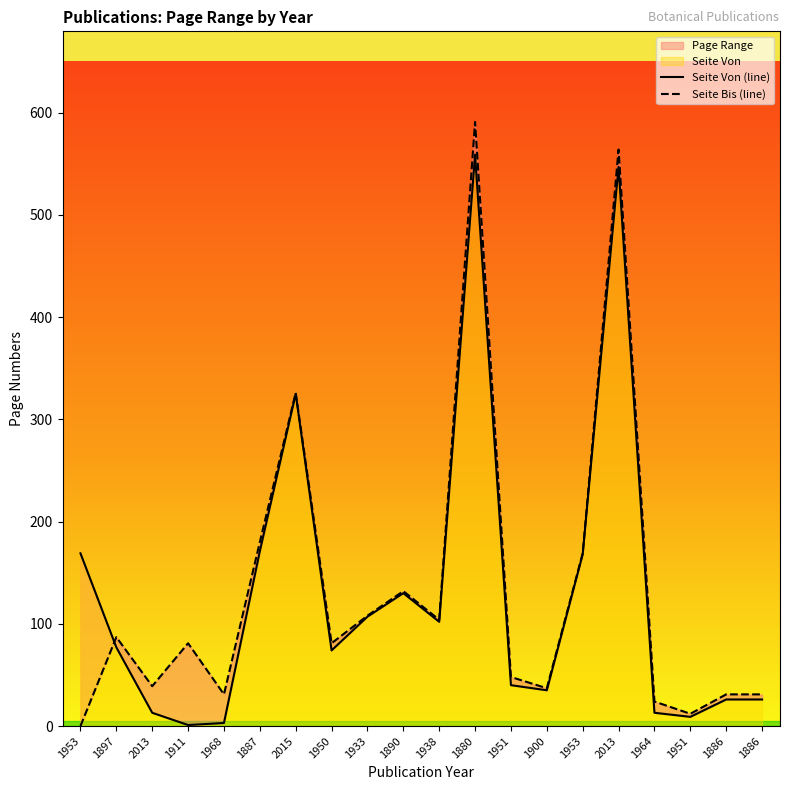

Reading right to left, transcribe all the data shown in this chart.

Seite Von (line): 26	26	9	13	547	168	35	40	559	102	130	107	74	325	171	3	1	13	77	169
Seite Bis (line): 31	31	12	24	564	169	37	48	591	104	132	108	81	326	180	31	81	39	87	0